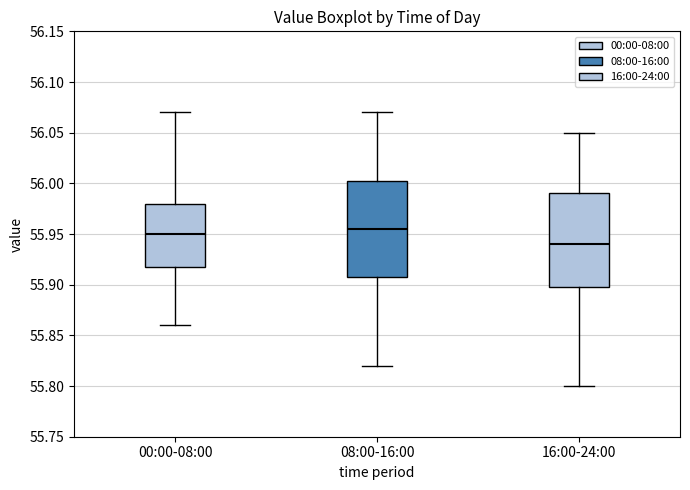

Where is the lower edge of the box for 00:00-08:00 on the y-axis? The values are not printed on the chart, so give them approximately, as read against the axis.

55.920